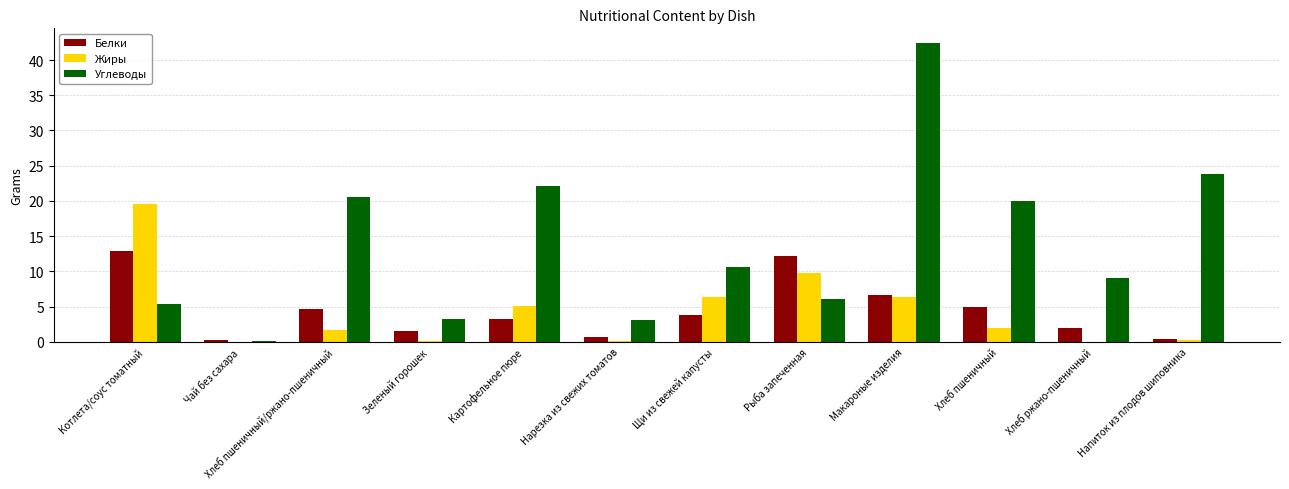

The Белки series shows 3.3 at Картофельное пюре. True or false?

True